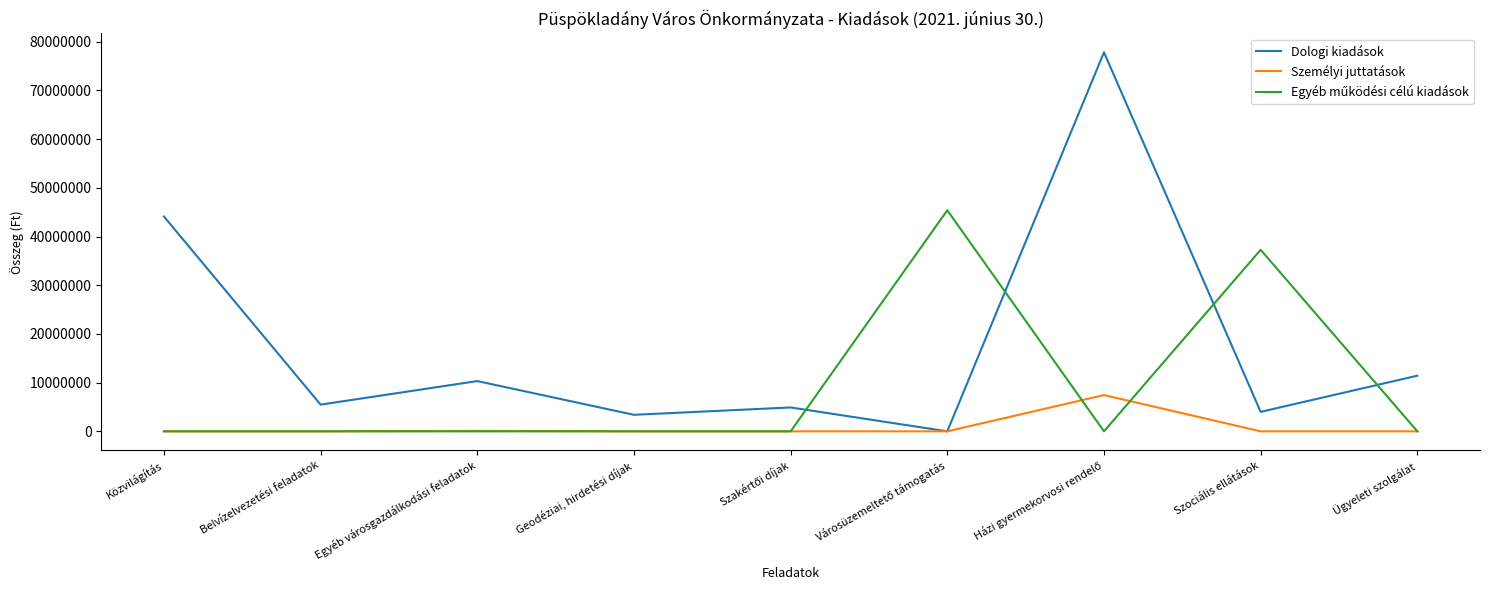

What is the total value across all series at Egyéb városgazdálkodási feladatok?

10421118